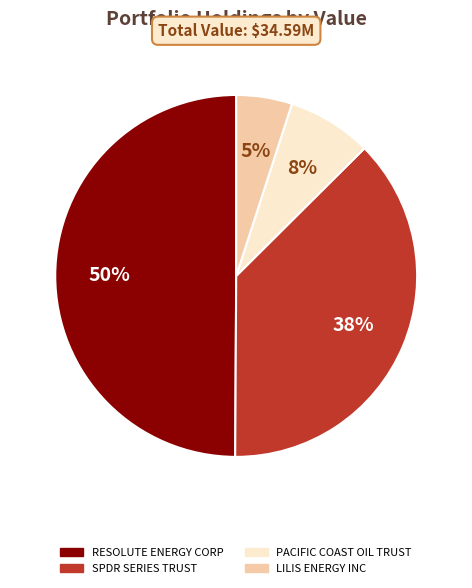

How many segments does this pie chart have?

4